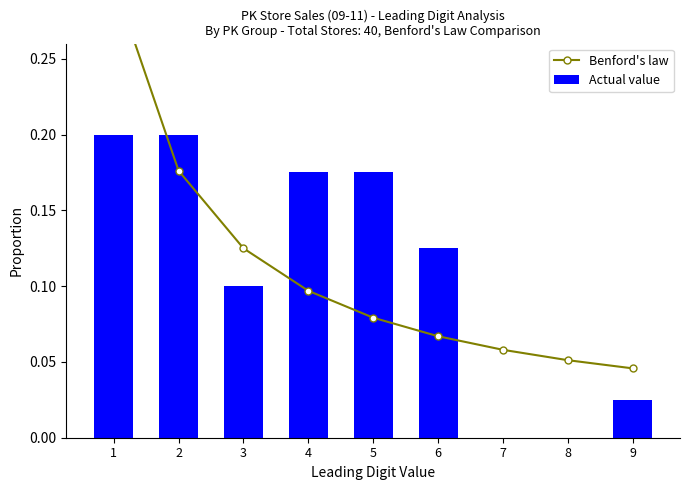

What is the sum of the Actual value values at 5 and 2?

0.4